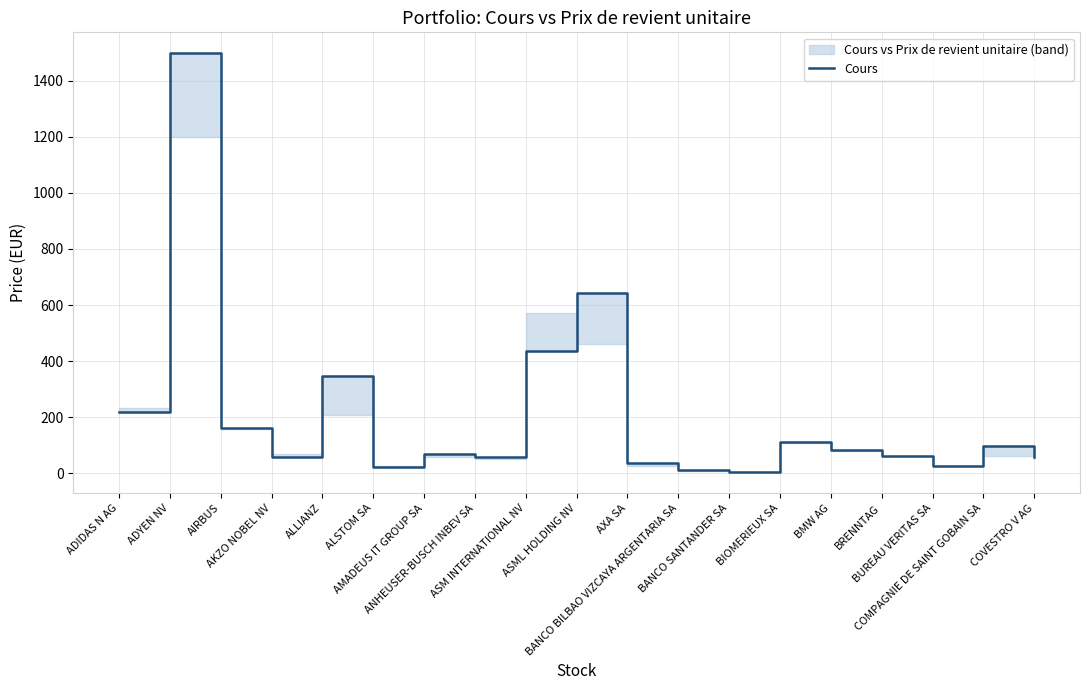

What is the sum of the values at ALSTOM SA and ADYEN NV?

1520.9